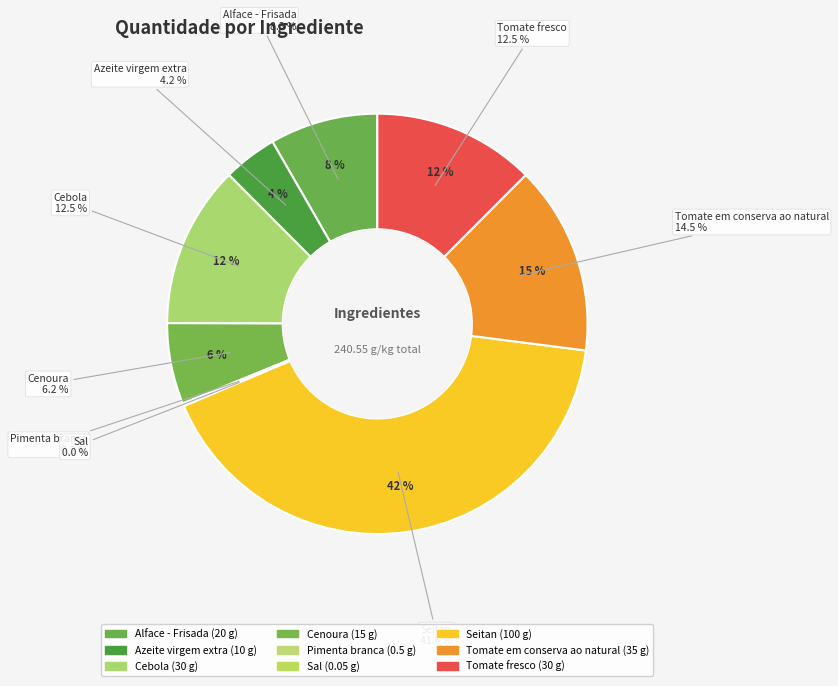

What percentage is the Alface - Frisada slice, to the nearest percent?

8%